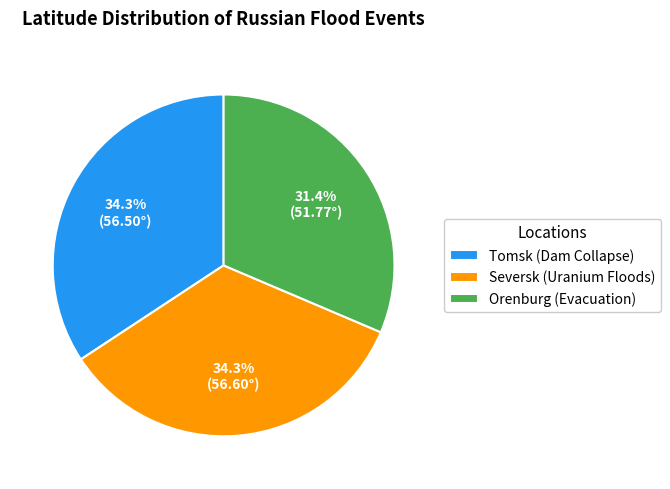

How many slices are in this pie chart?

3